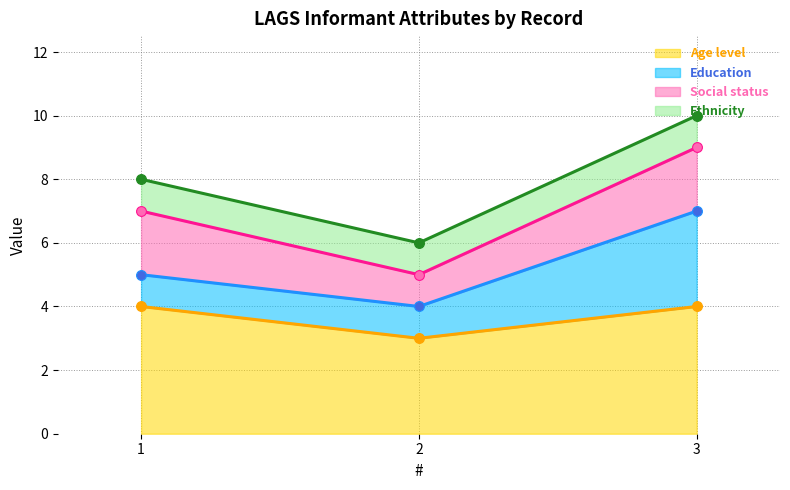

The Age level series shows 4 at 3. True or false?

True